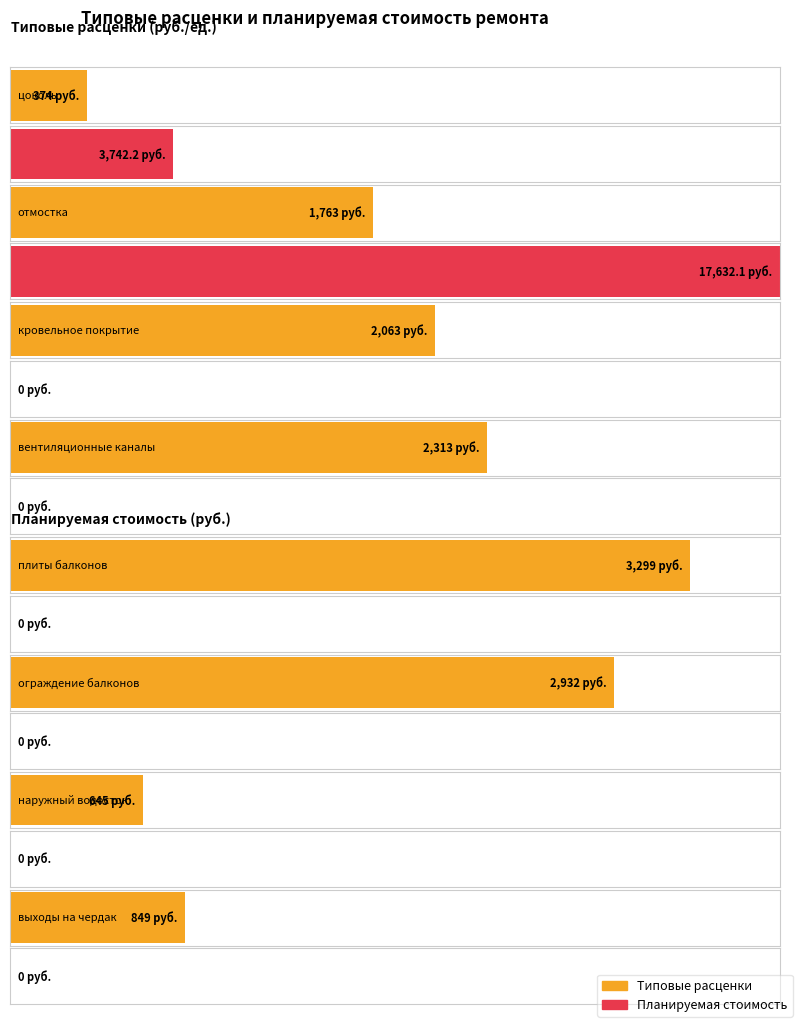

At which category is the sum across all series the highest?

отмостка